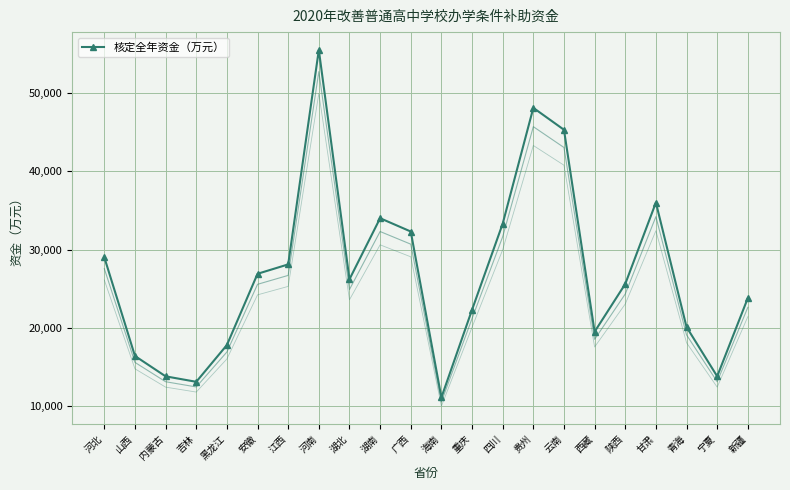

How many values are below 26200?

11